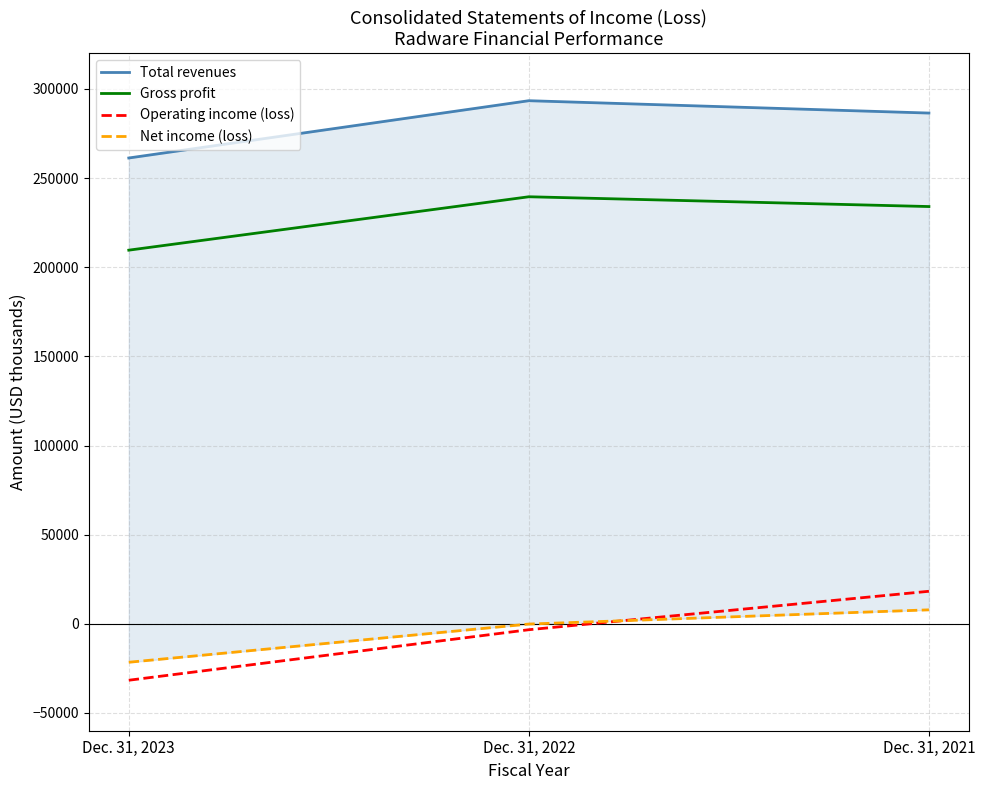

What are all the series names shown in the legend?

Total revenues, Gross profit, Operating income (loss), Net income (loss)